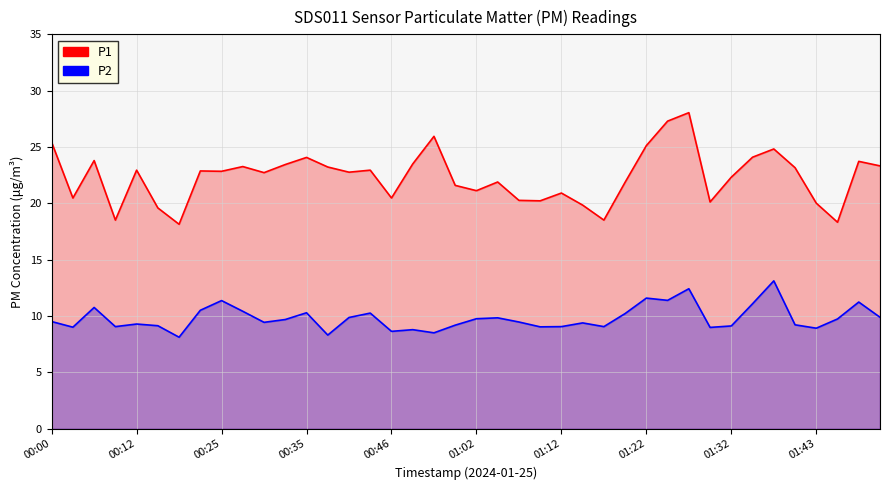

Reading left to right, extract all data points from this chart.

P1: 25.4	20.5	23.8	18.5	22.9	19.6	18.1	22.9	22.9	23.3	22.7	23.4	24.1	23.2	22.8	22.9	20.5	23.5	25.9	21.6	21.1	21.9	20.3	20.2	20.9	19.9	18.5	21.9	25.1	27.3	28.1	20.1	22.3	24.1	24.8	23.2	20.0	18.3	23.7	23.3
P2: 9.5	9.0	10.8	9.1	9.3	9.2	8.1	10.5	11.4	10.4	9.4	9.7	10.3	8.3	9.9	10.3	8.7	8.8	8.5	9.2	9.8	9.8	9.5	9.1	9.1	9.4	9.1	10.2	11.6	11.4	12.4	9.0	9.1	11.1	13.1	9.2	8.9	9.8	11.2	9.9